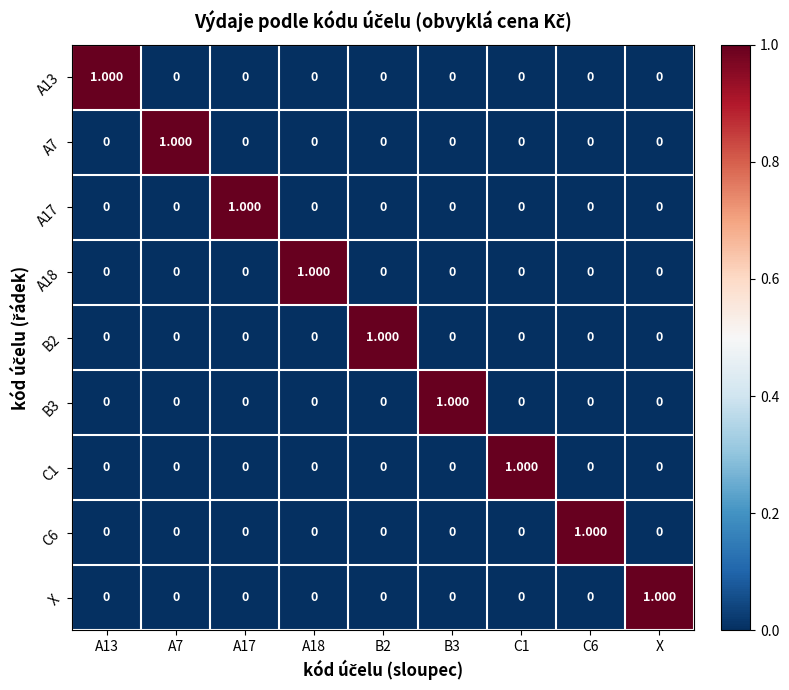

How many data points in A17 are above 0?

1